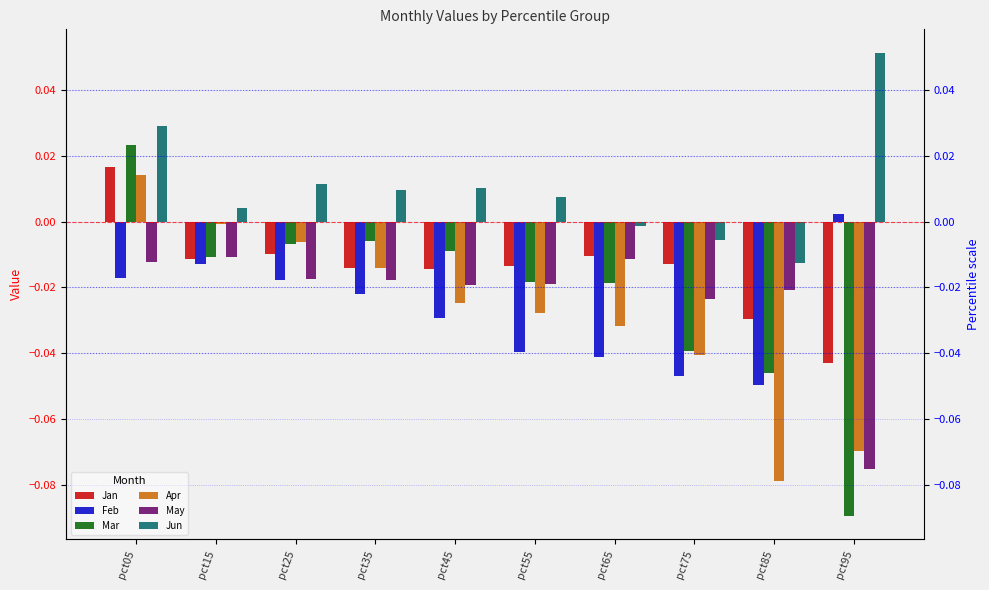

What is the difference between the second highest and second lowest values in the Apr series?

0.1